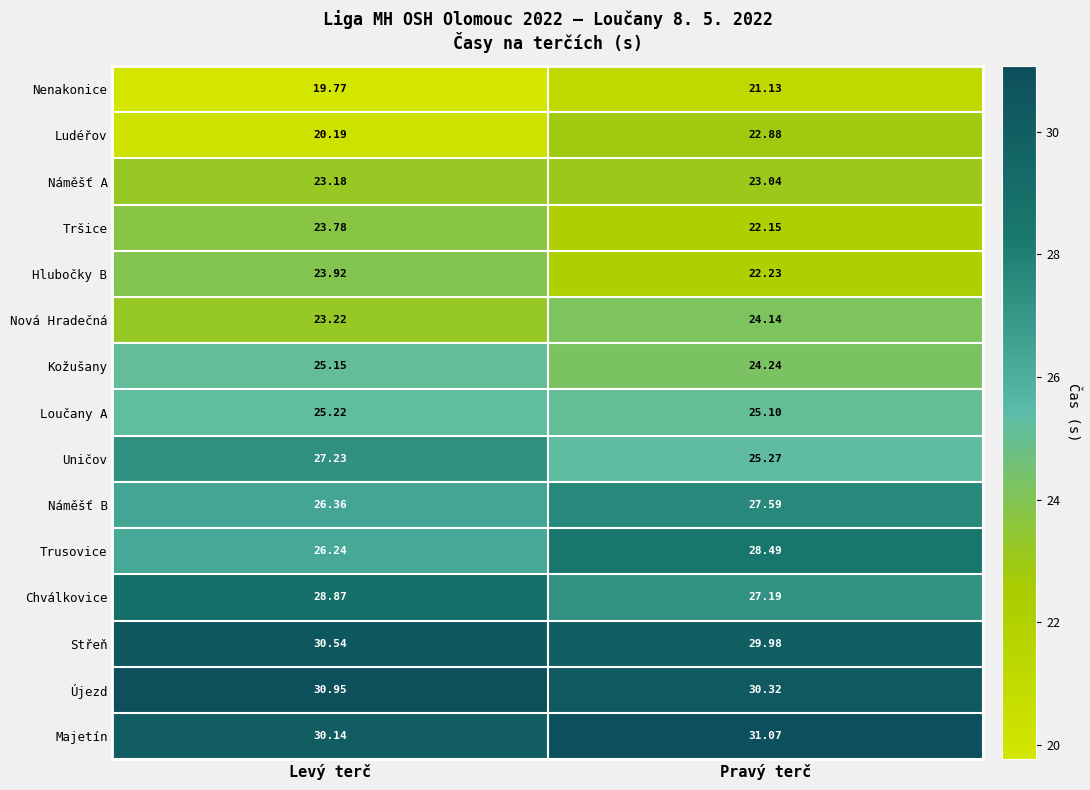

At which label does Nová Hradečná first exceed 24?

Pravý terč